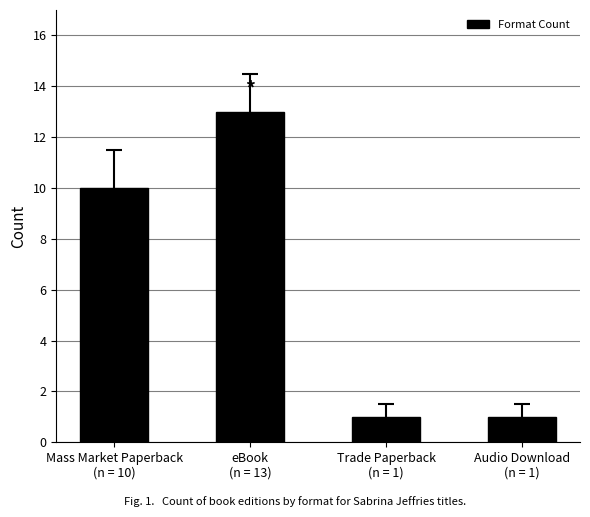

What is the sum of all values?

25